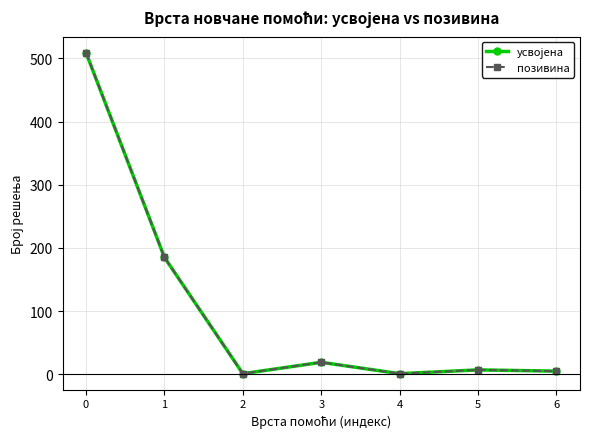

Does the chart display data point markers on the line(s)?

Yes